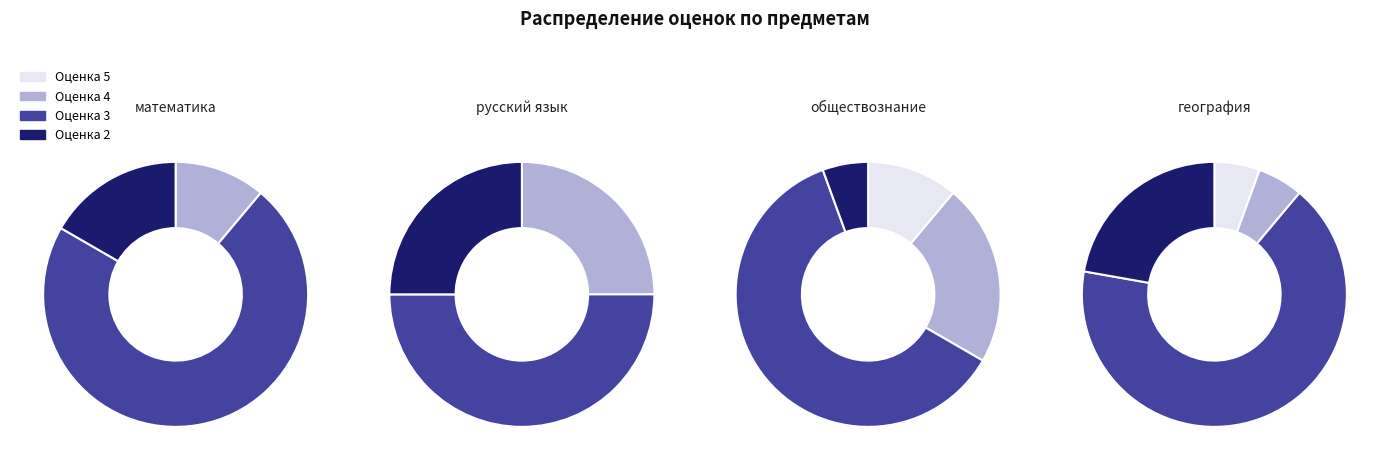

How many segments does this pie chart have?

4